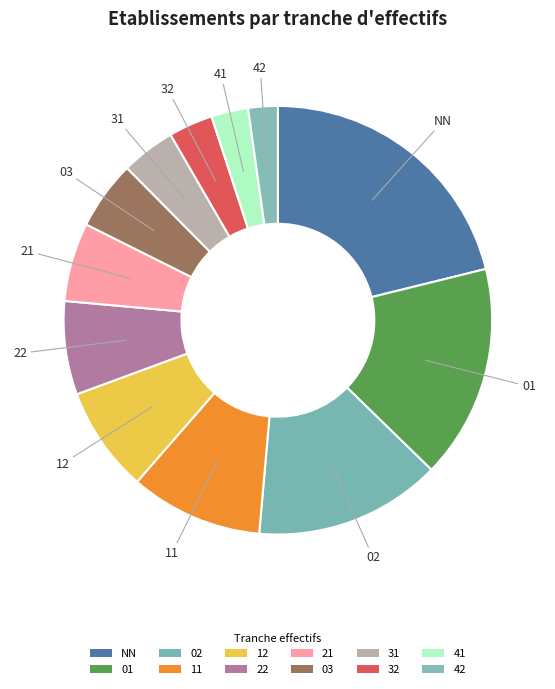

How many slices are in this pie chart?

12